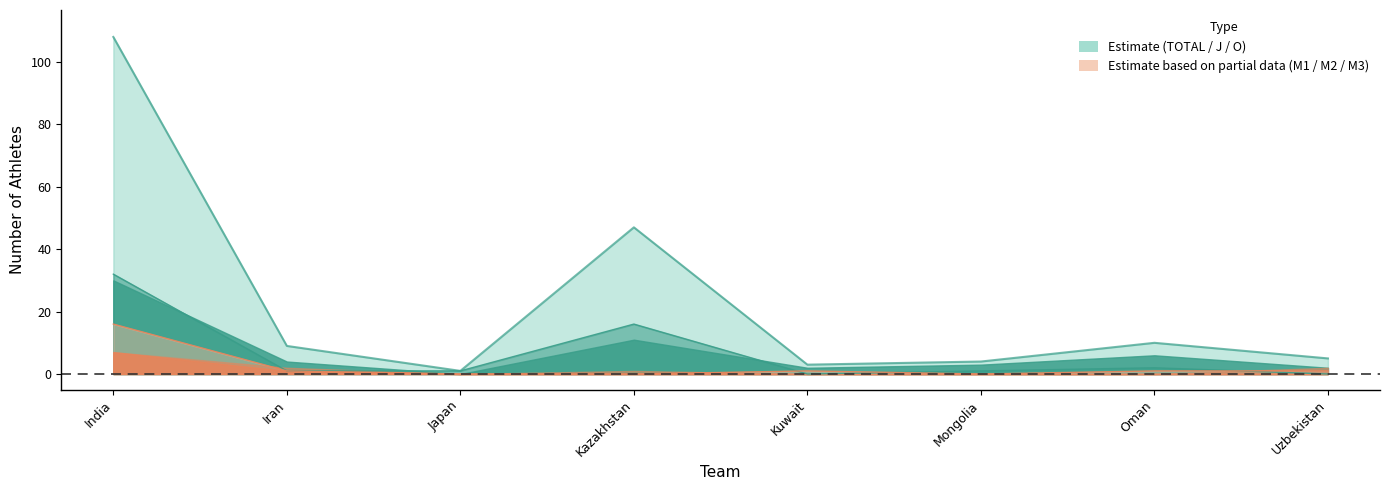

Which has a higher value, Mongolia or Iran?

Iran